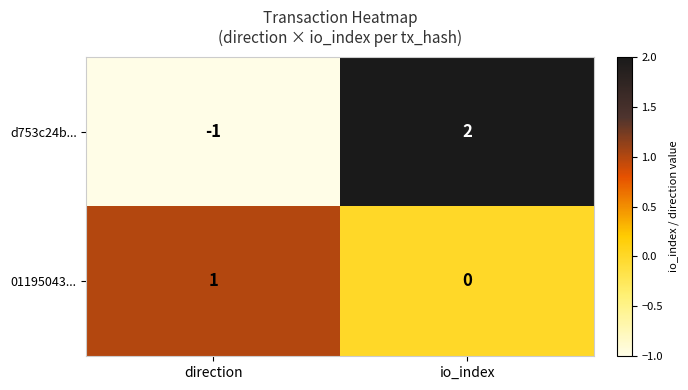

At which label is 01195043... closest to 0?

io_index